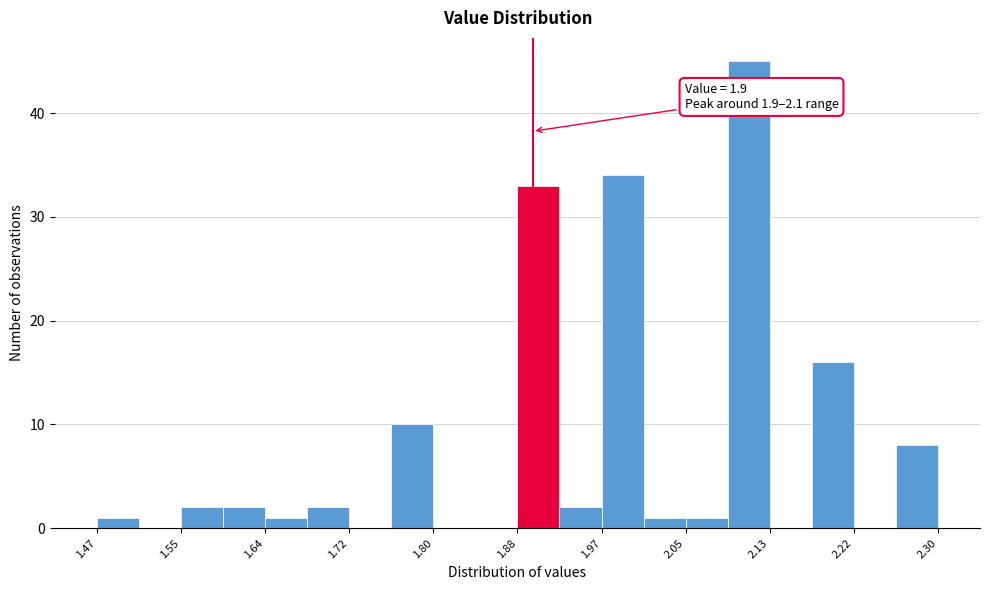

Which range on the x-axis has the tallest bar?

2.09 to 2.13